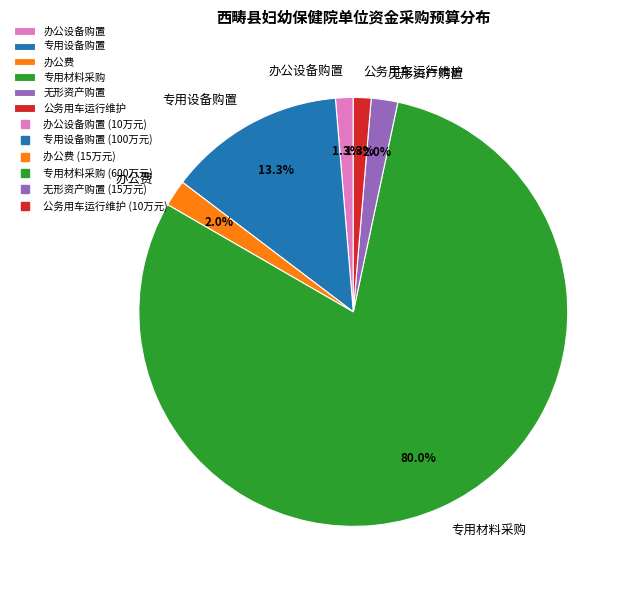

What is the largest slice in the pie chart?

专用材料采购